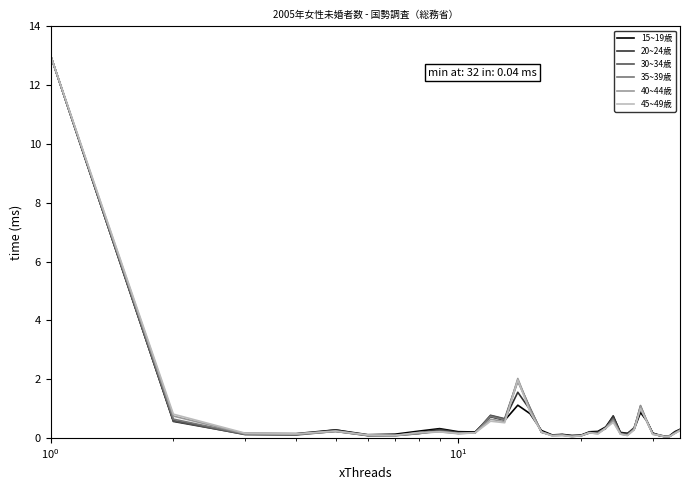

What is the greatest value displayed?

13.0